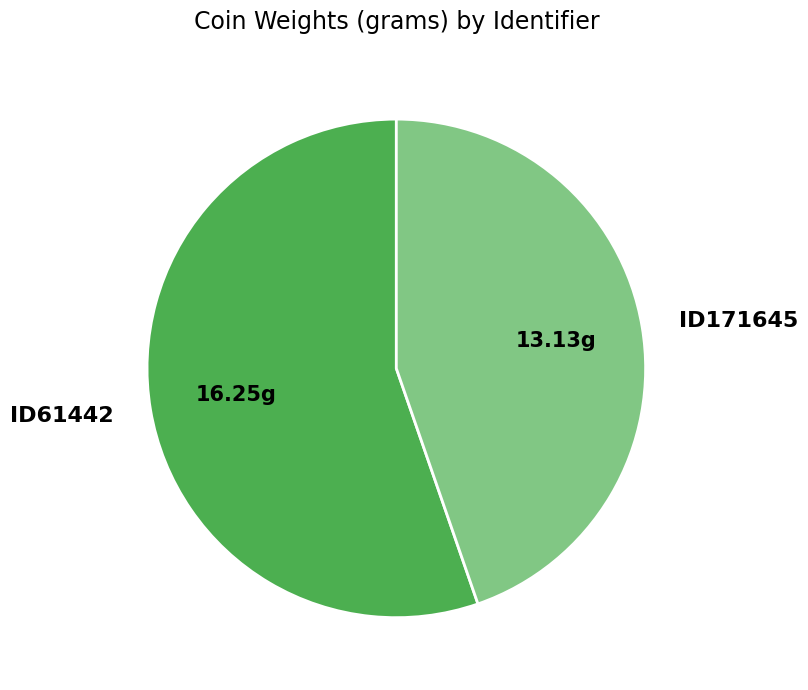

Combined, do ID61442 and ID171645 account for over 50%?

Yes